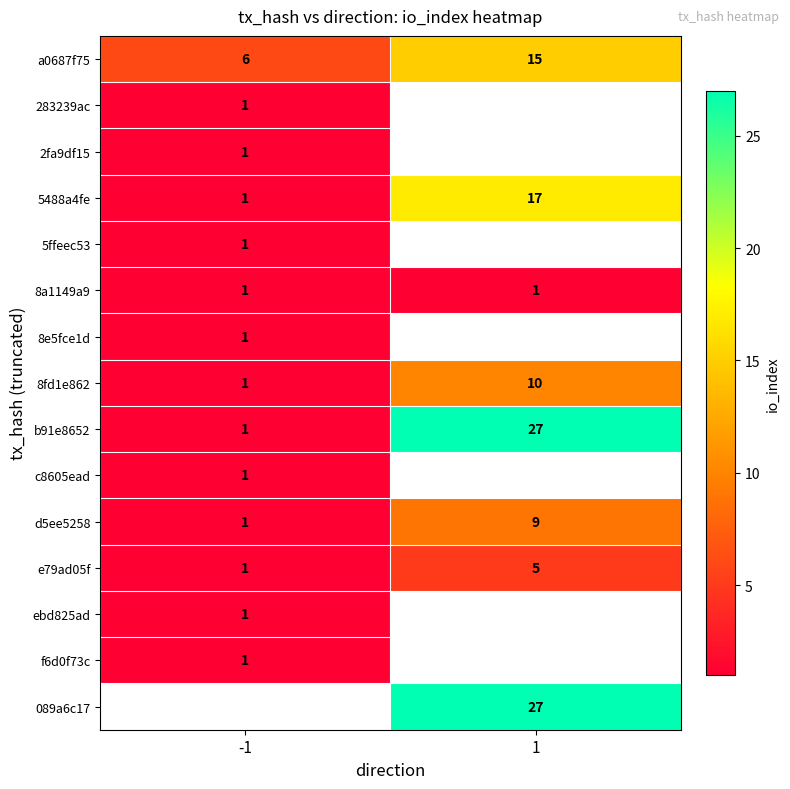

At which label does d5ee5258 reach its minimum?

-1